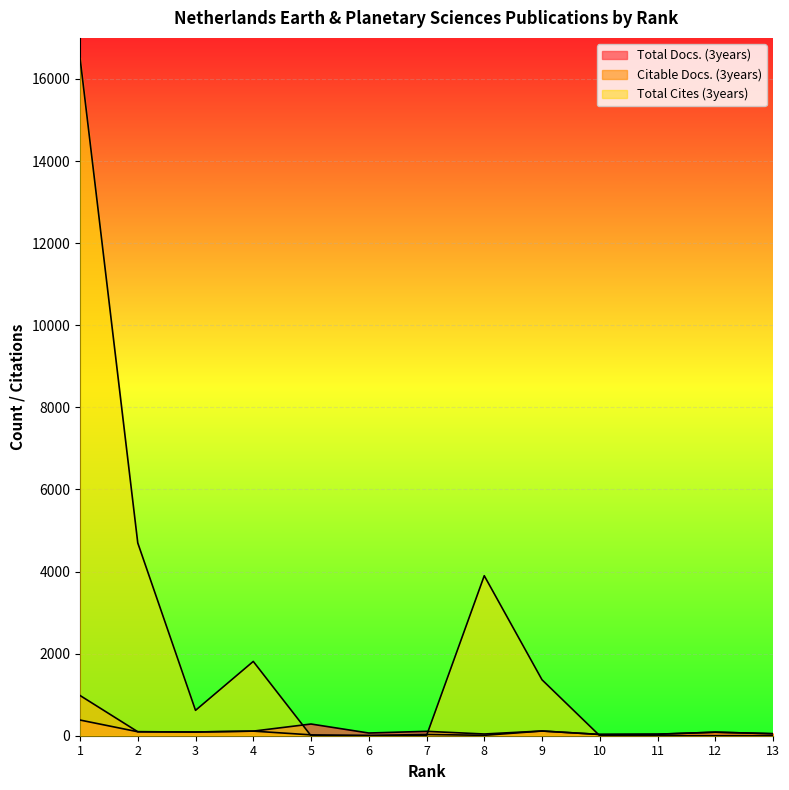

How many times do Citable Docs. (3years) and Total Cites (3years) cross each other?

3